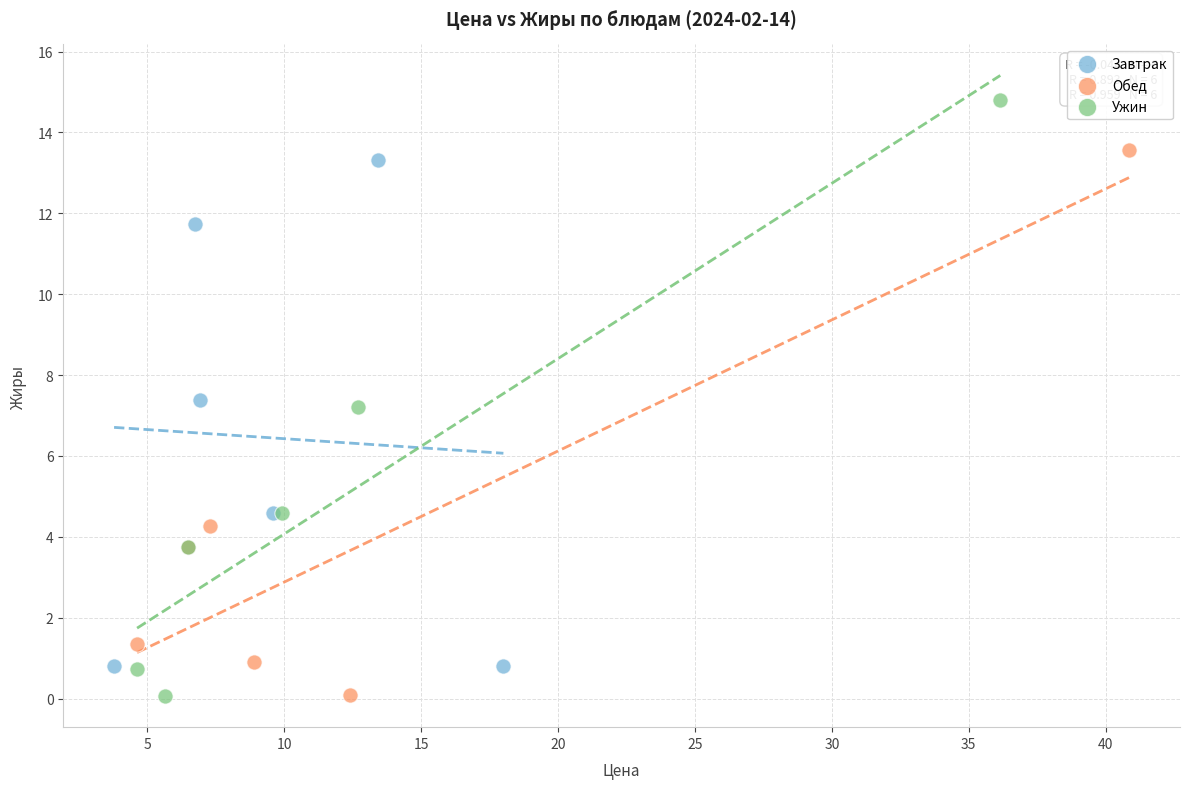

What are all the series names shown in the legend?

Завтрак, Обед, Ужин